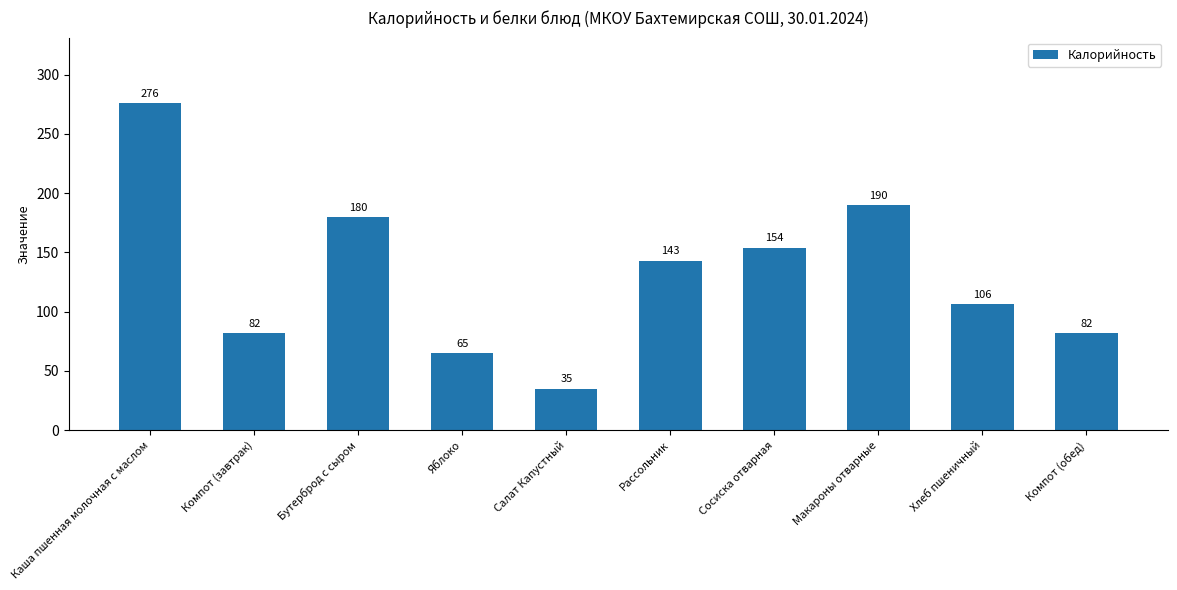

What is the maximum value shown in the chart?

276